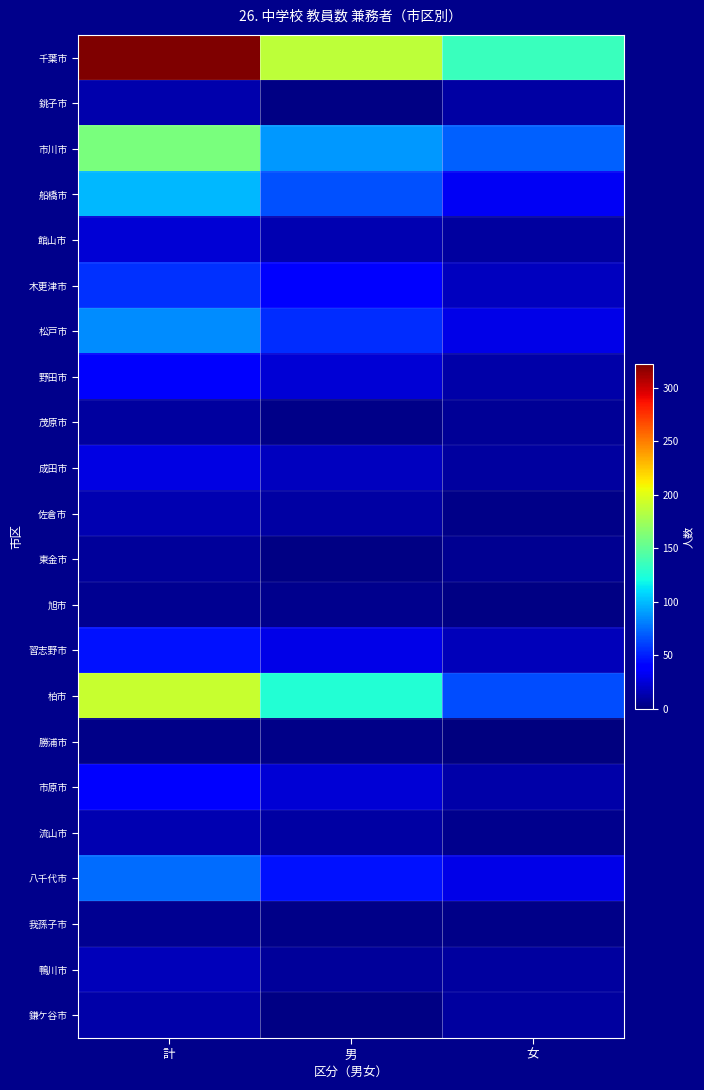

List the series in order of their peak value, highest first.

千葉市, 柏市, 市川市, 船橋市, 松戸市, 八千代市, 木更津市, 習志野市, 市原市, 野田市, 成田市, 館山市, 鴨川市, 流山市, 佐倉市, 銚子市, 鎌ケ谷市, 茂原市, 東金市, 旭市, 我孫子市, 勝浦市